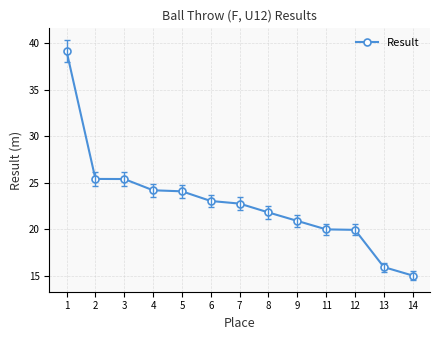

What is the sum of all values?

297.8